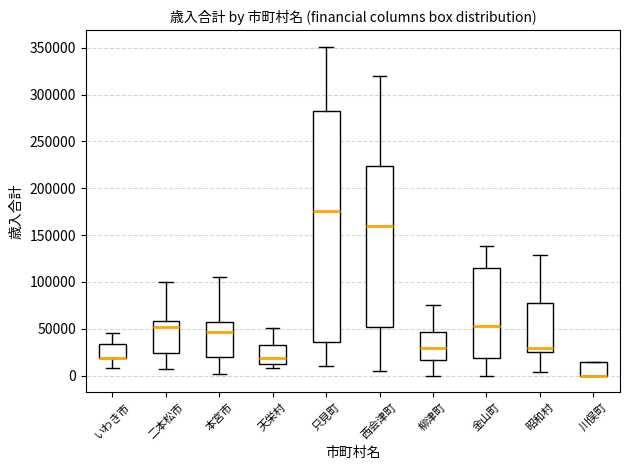

Reading left to right, read every box against the y-axis: the position of its median line, the range the box covers, and the ends of its whiskers. The values are not printed on the chart, so give them approximately, as read against the axis.

いわき市: median 20000 (drawn on the box's lower edge), box 20000 to 35000, whiskers 10000 to 45000
二本松市: median 50000, box 25000 to 60000, whiskers 5000 to 100000
本宮市: median 45000, box 20000 to 55000, whiskers 0 to 105000
天栄村: median 20000, box 10000 to 35000, whiskers 10000 (just below the box's lower edge) to 50000
只見町: median 175000, box 35000 to 285000, whiskers 10000 to 350000
西会津町: median 160000, box 50000 to 225000, whiskers 5000 to 320000
柳津町: median 30000, box 15000 to 45000, whiskers 0 to 75000
金山町: median 55000, box 20000 to 115000, whiskers 0 to 140000
昭和村: median 30000, box 25000 to 80000, whiskers 5000 to 130000
川俣町: median 0 (drawn on the box's lower edge), box 0 to 15000, whiskers 0 to 15000